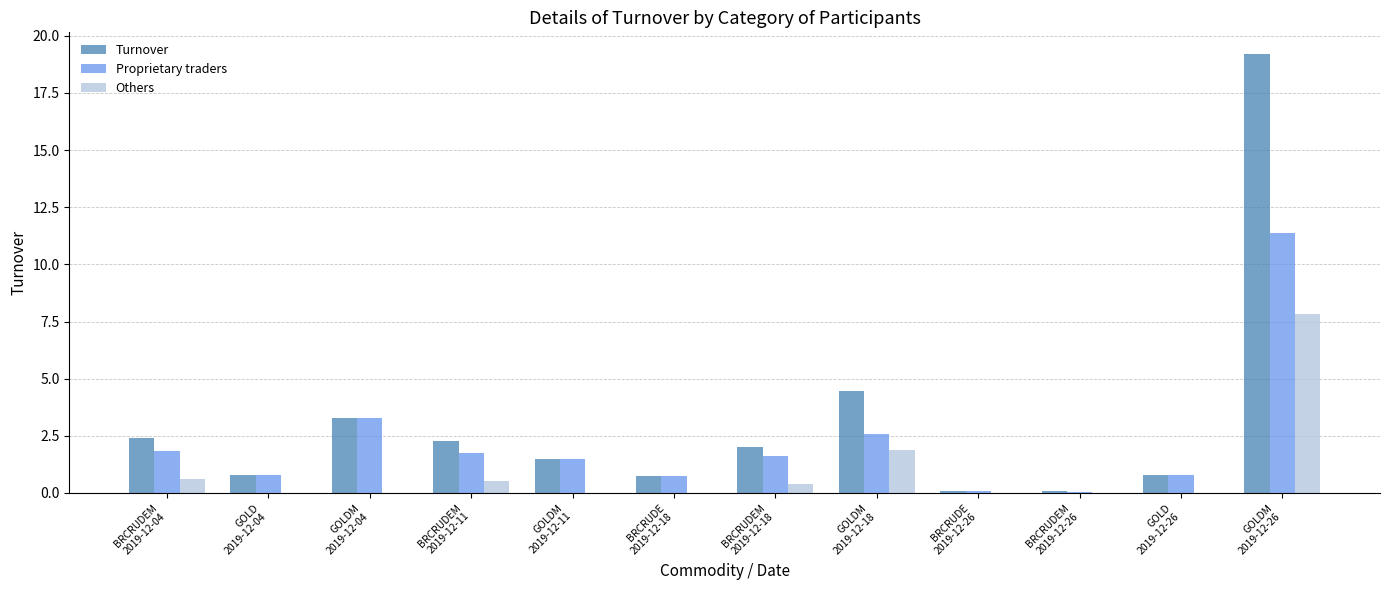

What is the highest value of the Turnover series?

19.2